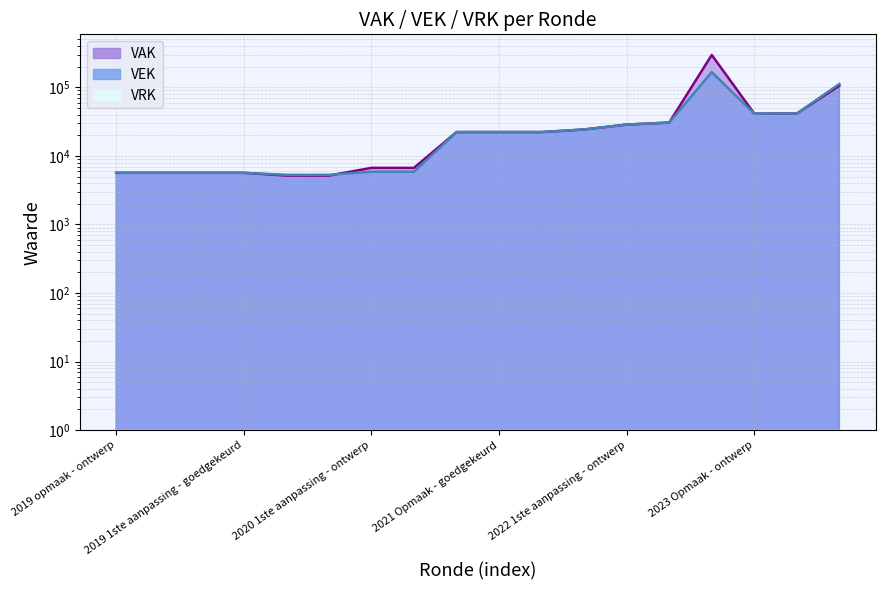

Rank the series by their maximum value, from lowest to highest.

VEK, VAK